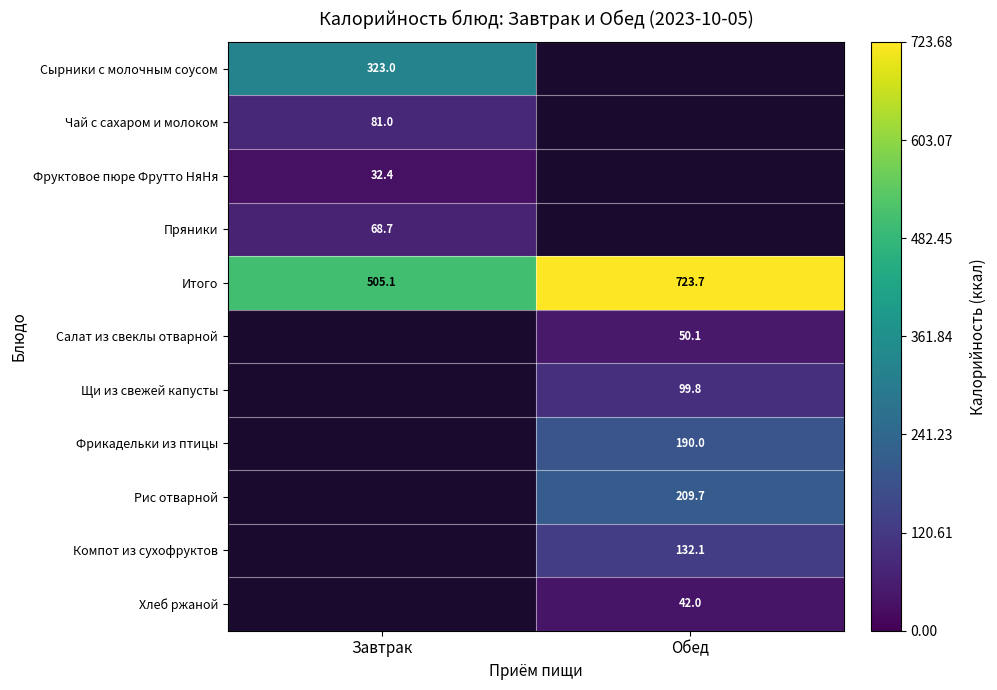

The Фрикадельки из птицы series shows 190.0 at Обед. True or false?

True